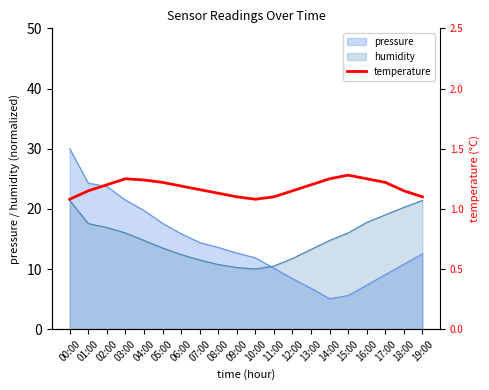

What is the maximum value for humidity?

21.4